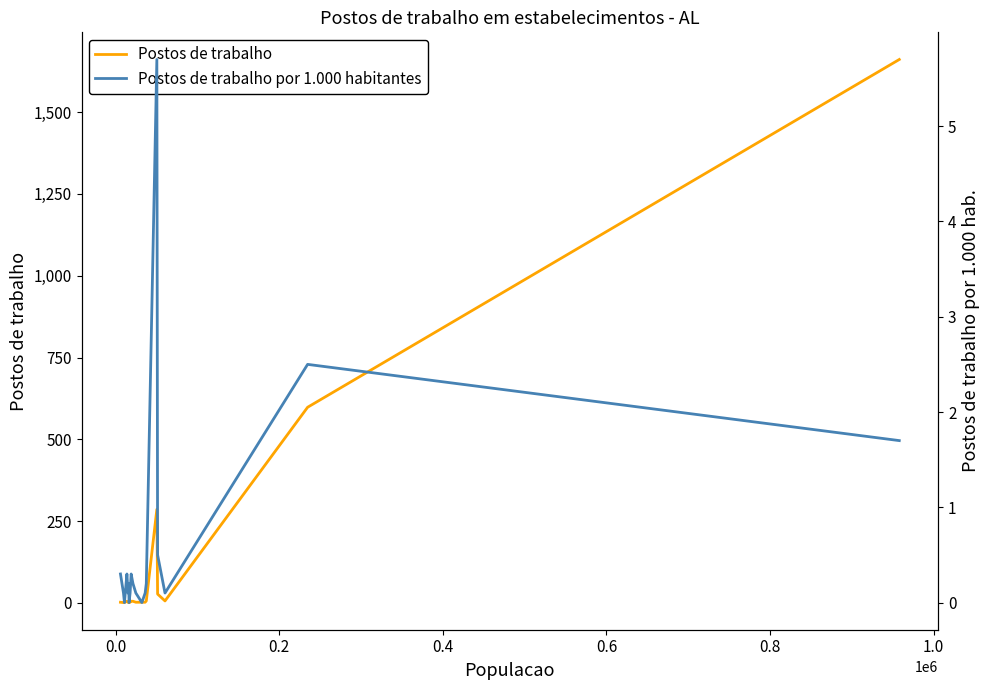

What is the value of the Postos de trabalho por 1.000 habitantes point at the 12th from the left?

0.1